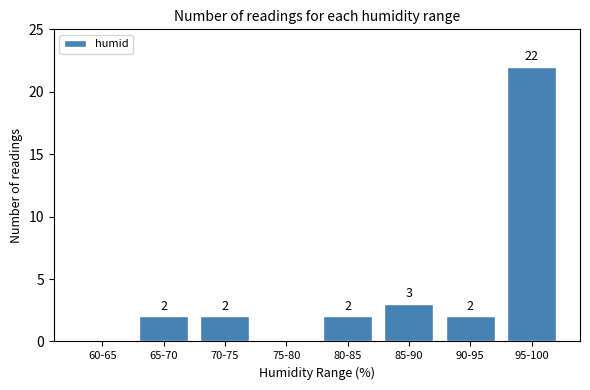

How many distinct data groups are displayed?

1